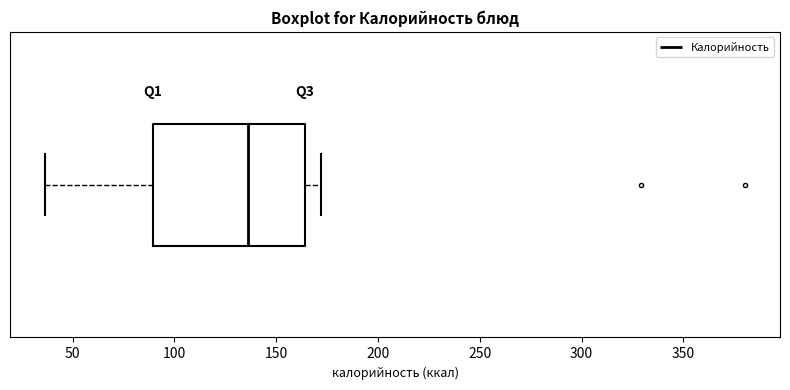

Read this box plot against the x-axis: the position of the median line, the range covered by the box, and the ends of both whiskers. The values are not printed on the chart, so give them approximately, as read against the axis.

median 135, box 90 to 165, whiskers 35 to 170